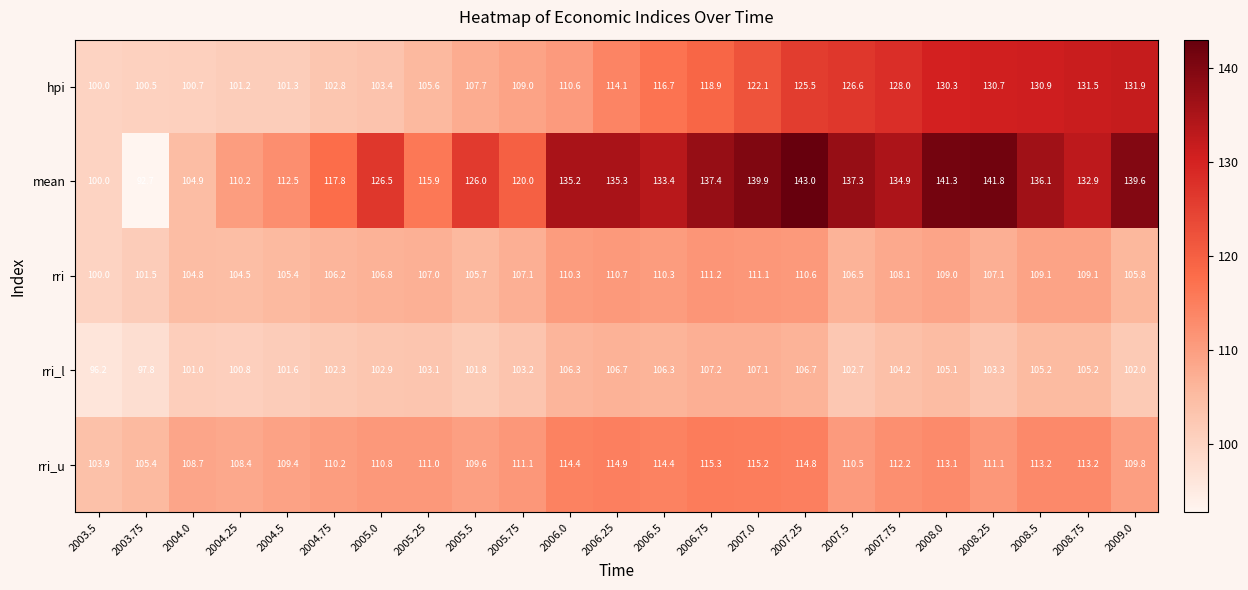

The rri series shows 192.7 at 2006.25. True or false?

False